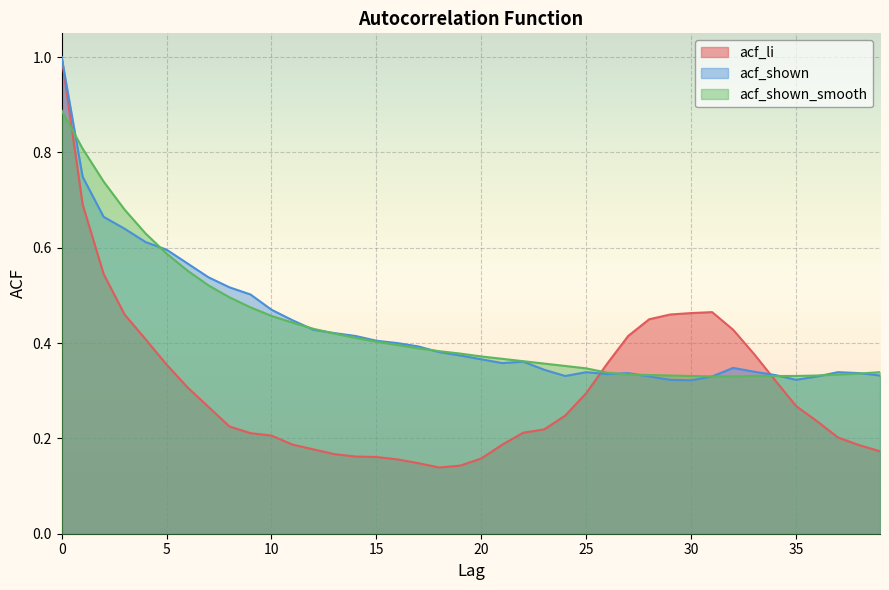

At which category does acf_li reach its first local peak?

31